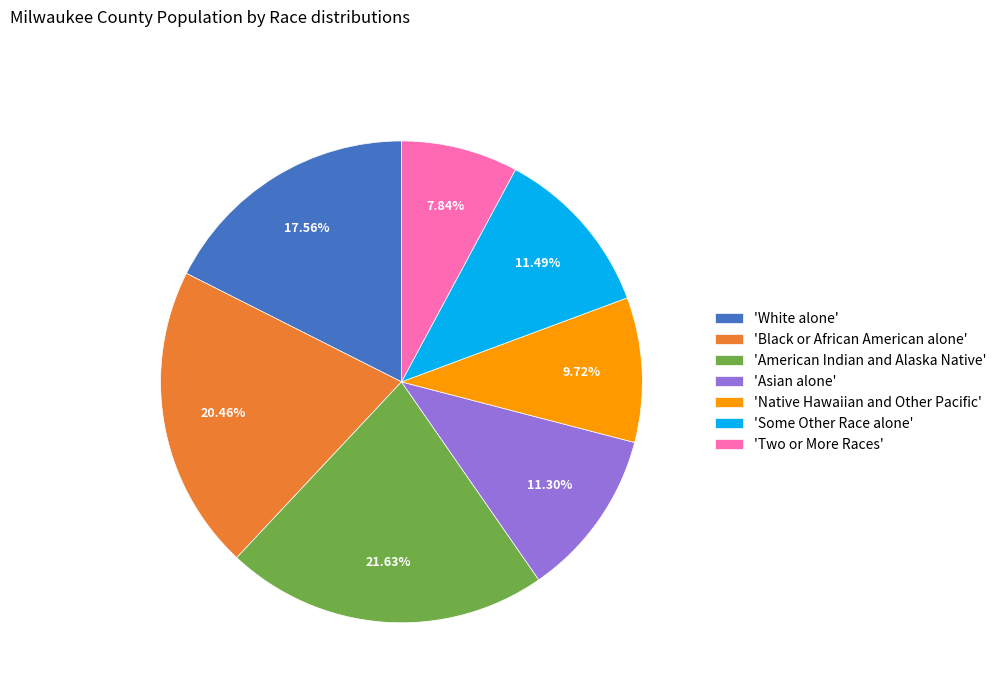

To the nearest percent, what is the average slice percentage?

14%